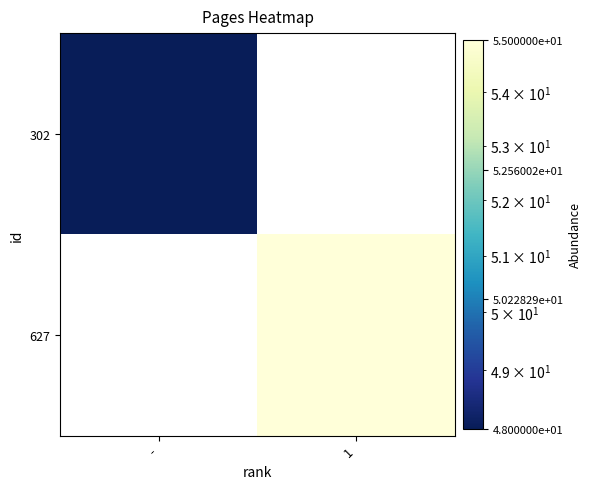

At -, list the series in order from largest to smallest.

302, 627